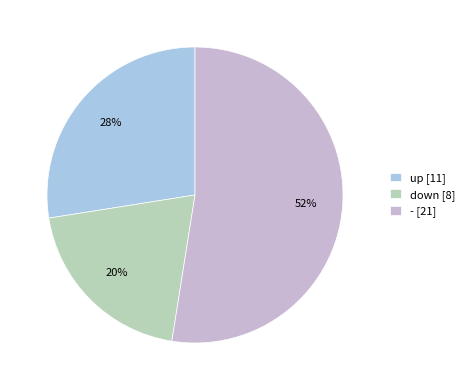

To the nearest percent, what percentage of the pie is up?

27%